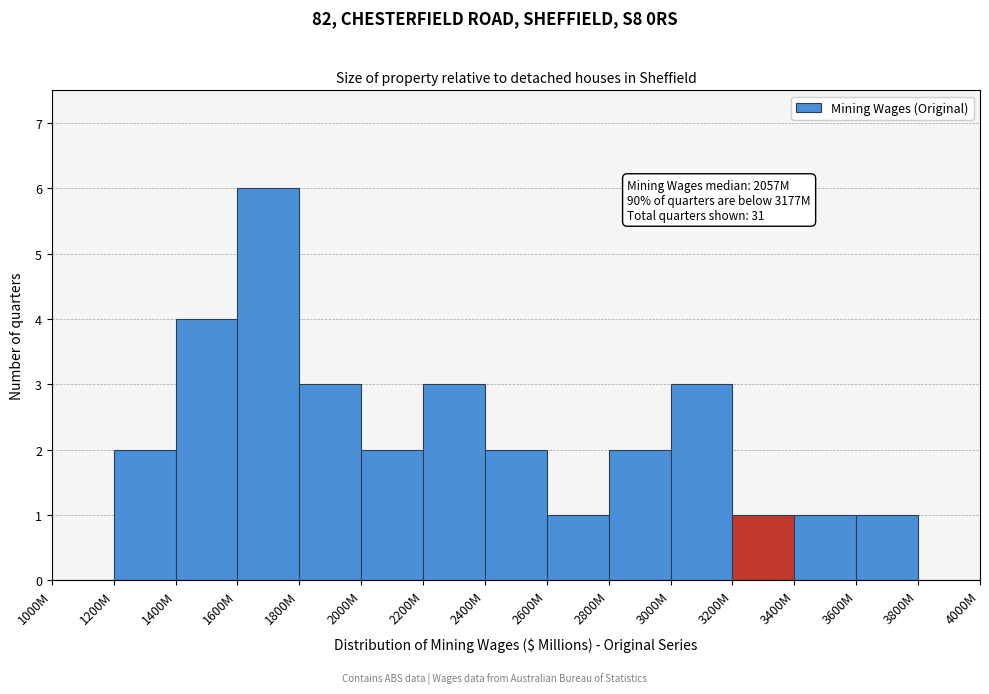

Reading left to right, list all the values displayed in this chart.

1000M=0	1200M=2	1400M=4	1600M=6	1800M=3	2000M=2	2200M=3	2400M=2	2600M=1	2800M=2	3000M=3	3200M=1	3400M=1	3600M=1	3800M=0